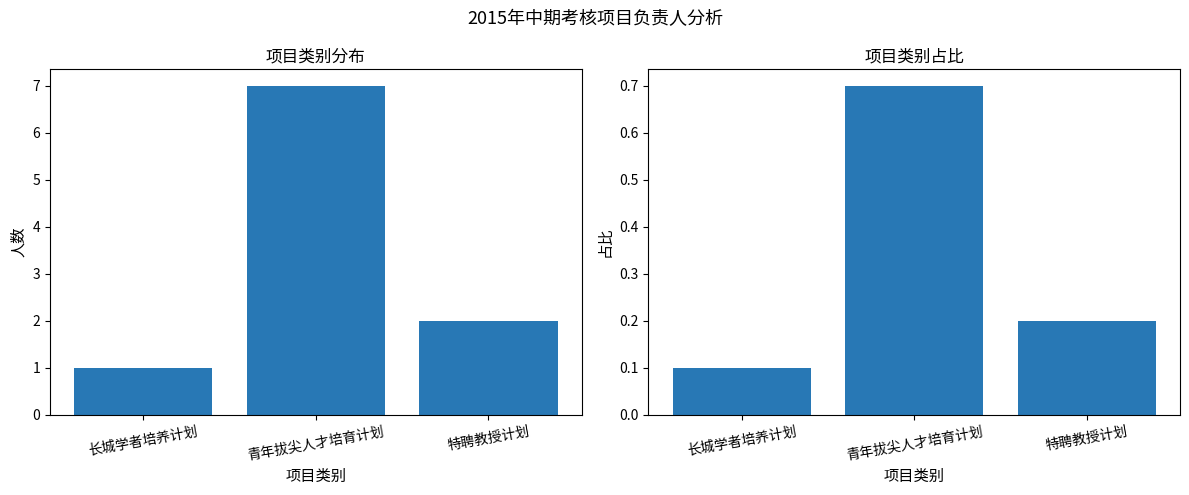

Which series has the widest spread of values?

人数（项目计划）